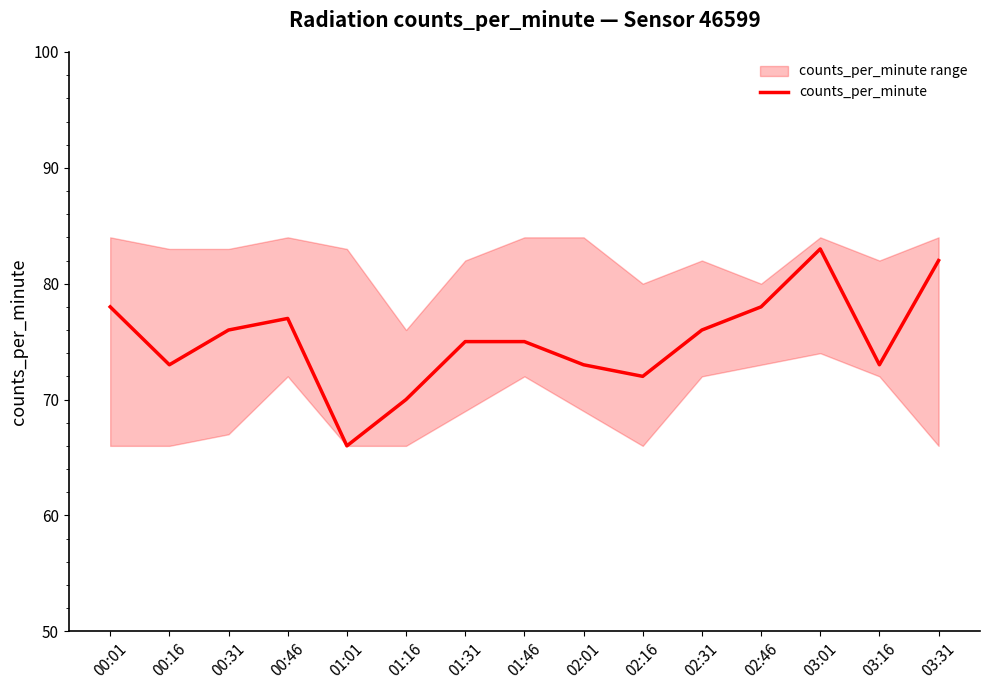

What is the difference between the maximum and minimum values?

17